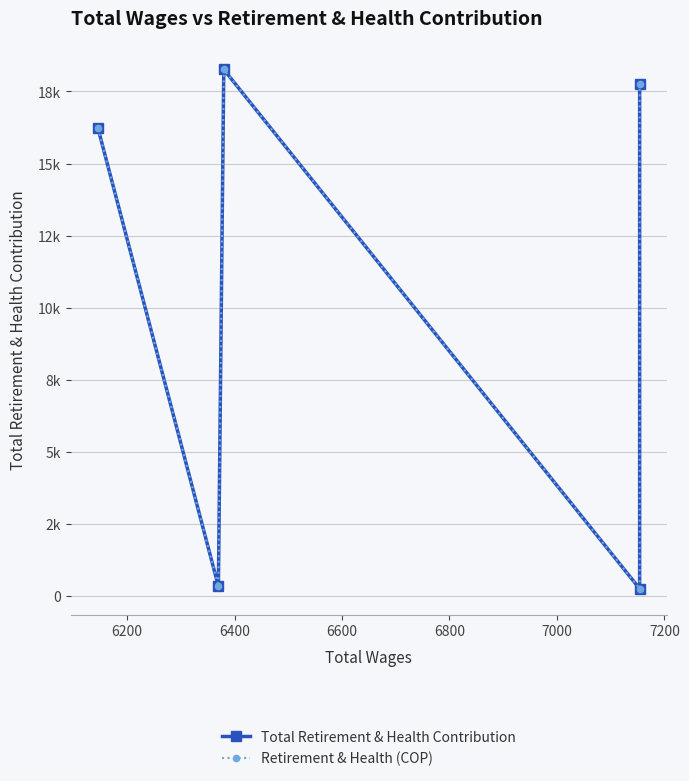

What are all the series names shown in the legend?

Total Retirement & Health Contribution, Retirement & Health (COP)